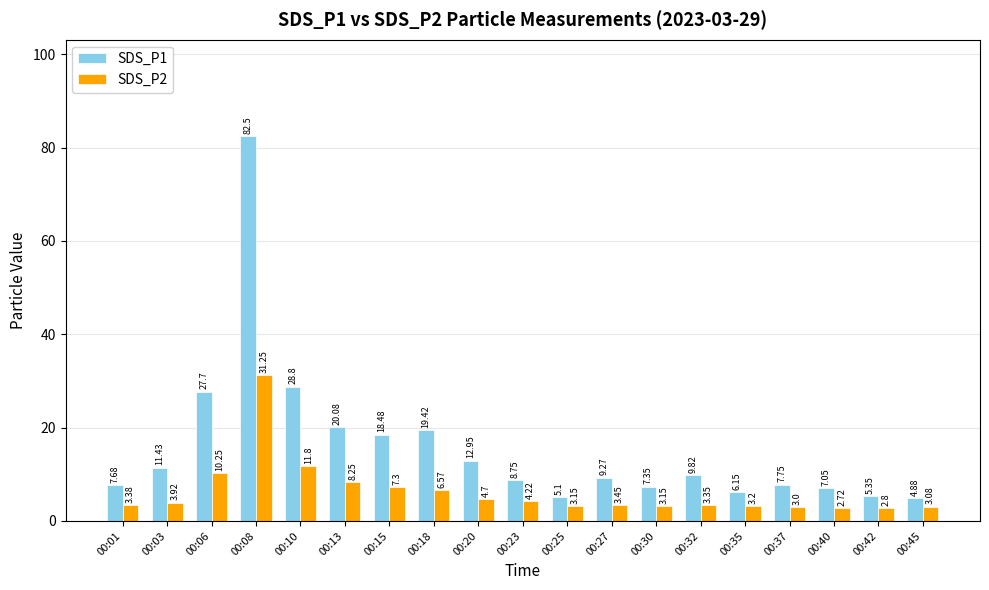

What is the maximum value shown in the chart?

82.5